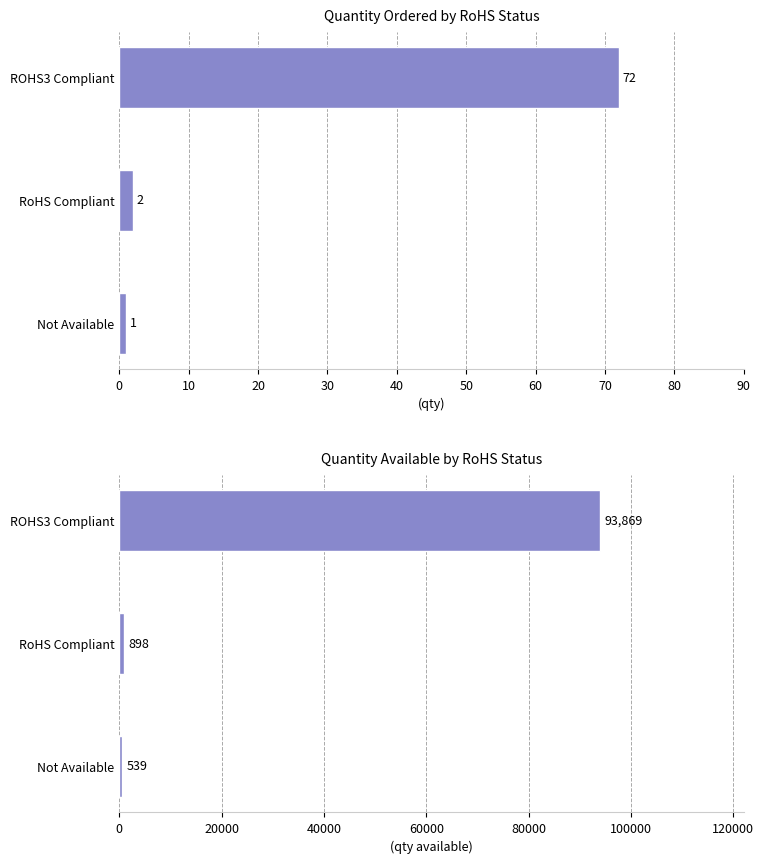

What is the average value of the Quantity Available series?

31769